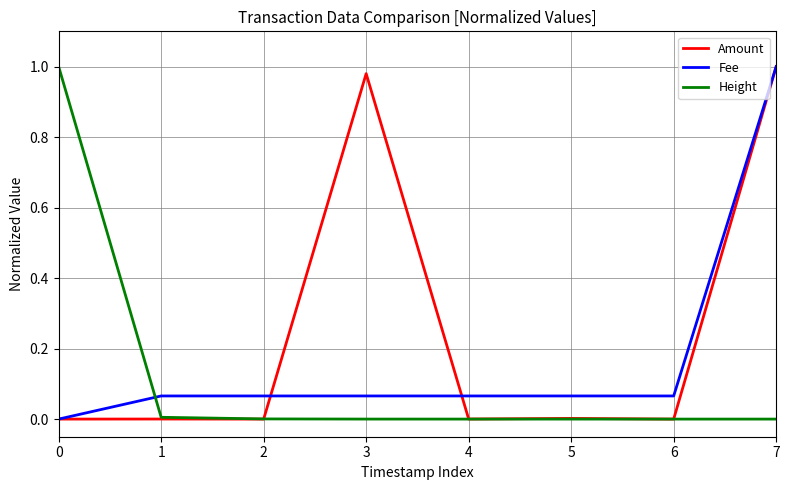

Rank the series by their average value, from lowest to highest.

Height, Fee, Amount